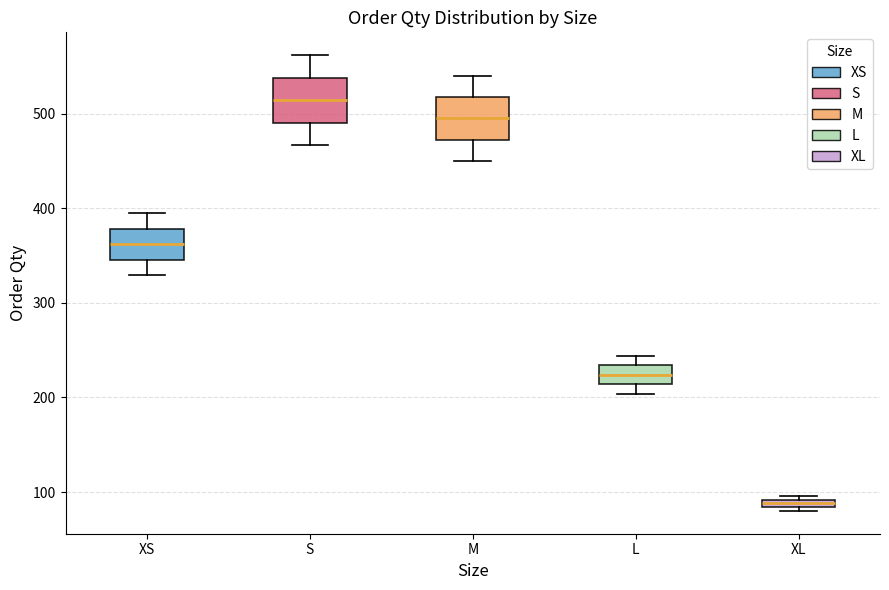

Which box's median line is the highest?

S